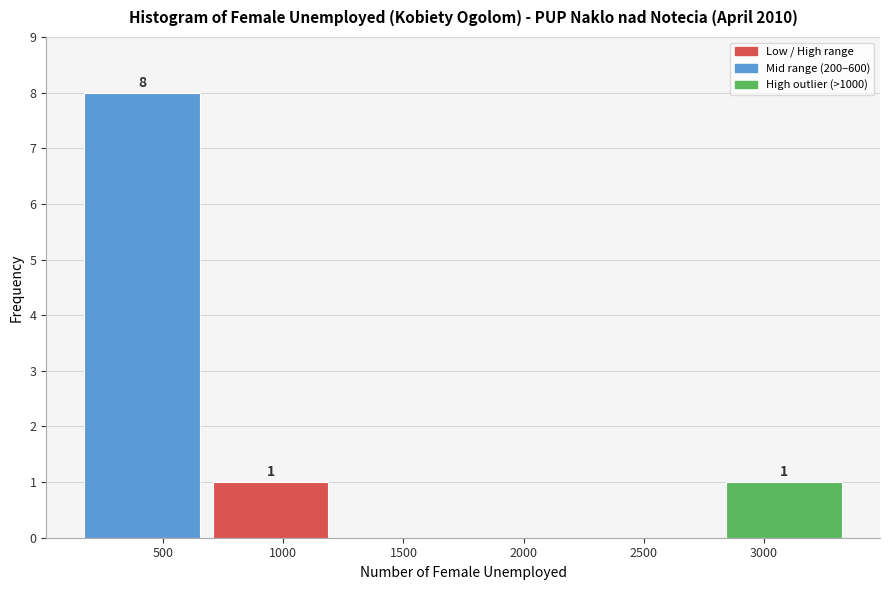

Which range on the x-axis has the tallest bar?

150 to 700